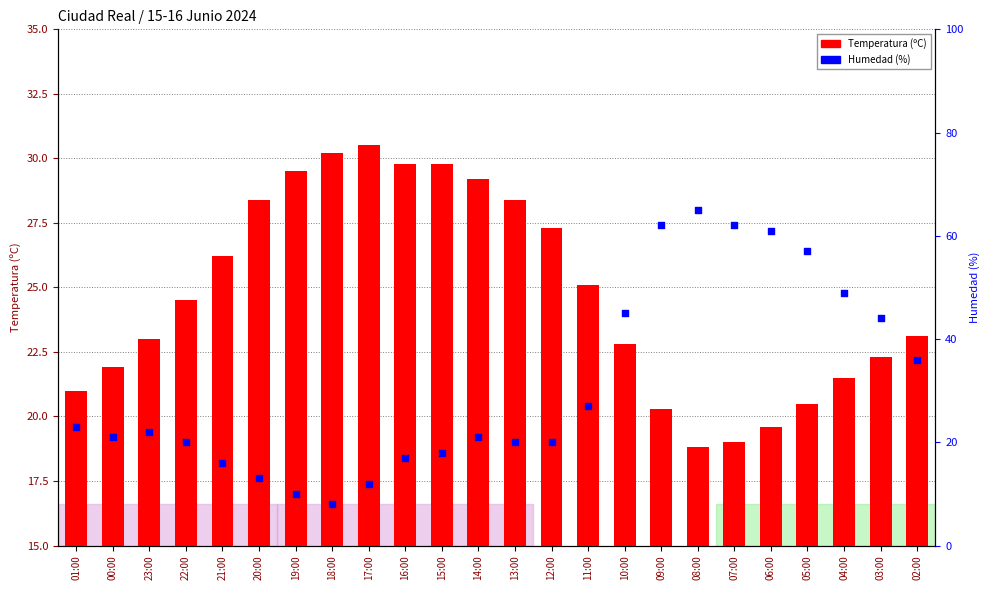

Which series has the widest spread of Y values?

Humedad (%)